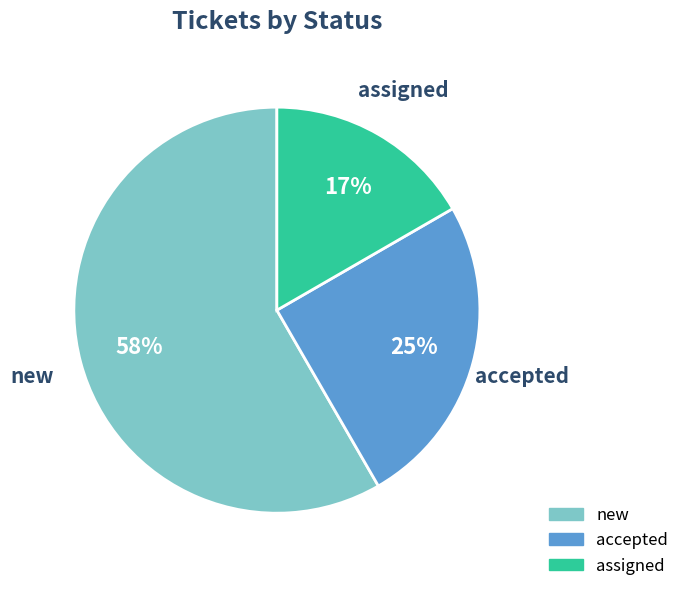

To the nearest percent, what percentage of the pie is accepted?

25%